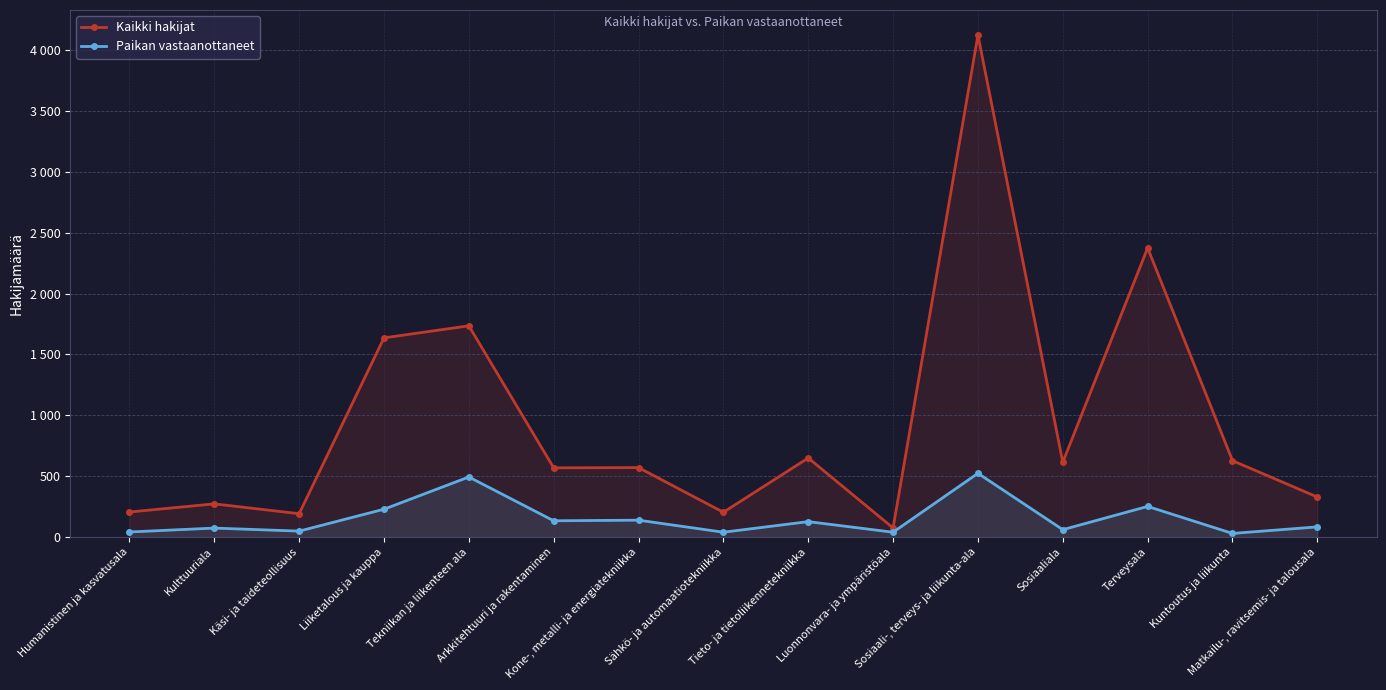

What is the label of the 10th point from the right?

Arkkitehtuuri ja rakentaminen